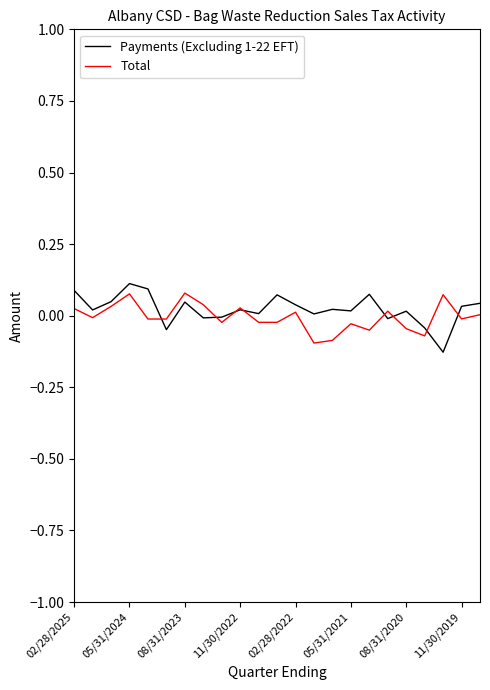

How many interior local valleys does the Total series have?

8